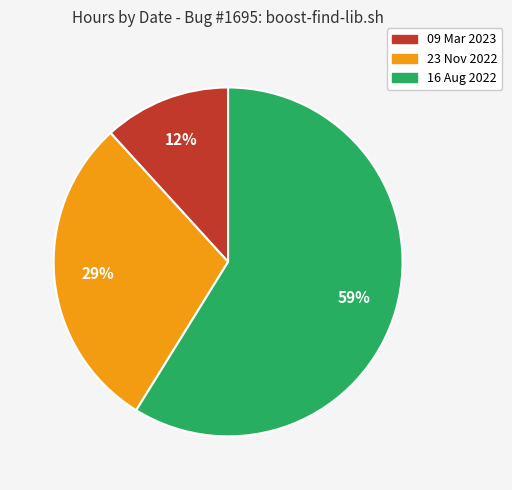

The 09 Mar 2023 slice represents 26% of the pie. True or false?

False